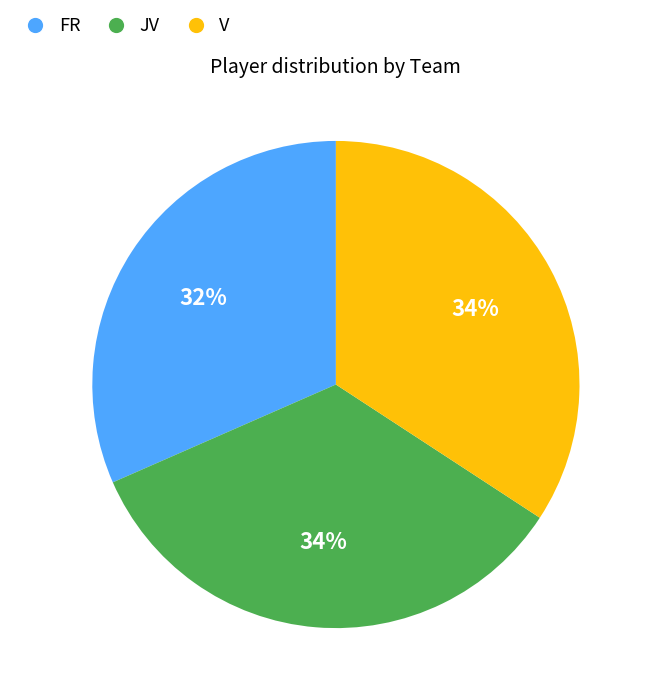

Count the number of slices in the pie.

3